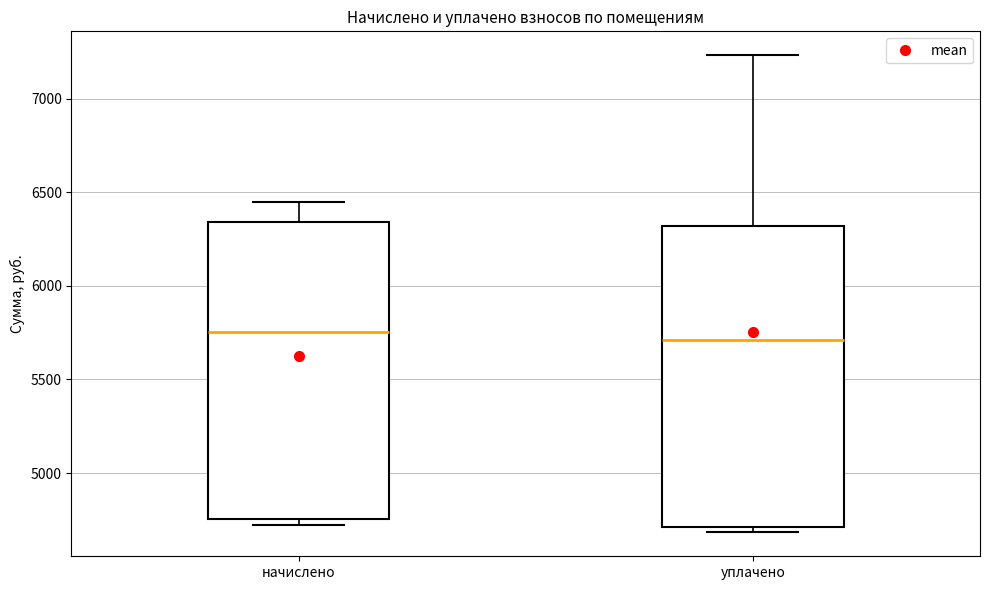

Reading left to right, transcribe this box plot: for each box, give where its median line is, the range the box spans, and where its two whiskers end, as read against the y-axis. The values are not printed on the chart, so give them approximately, as read against the axis.

начислено: median 5750, box 4750 to 6350, whiskers 4700 to 6450
уплачено: median 5700, box 4700 to 6300, whiskers 4700 (just below the box's lower edge) to 7250